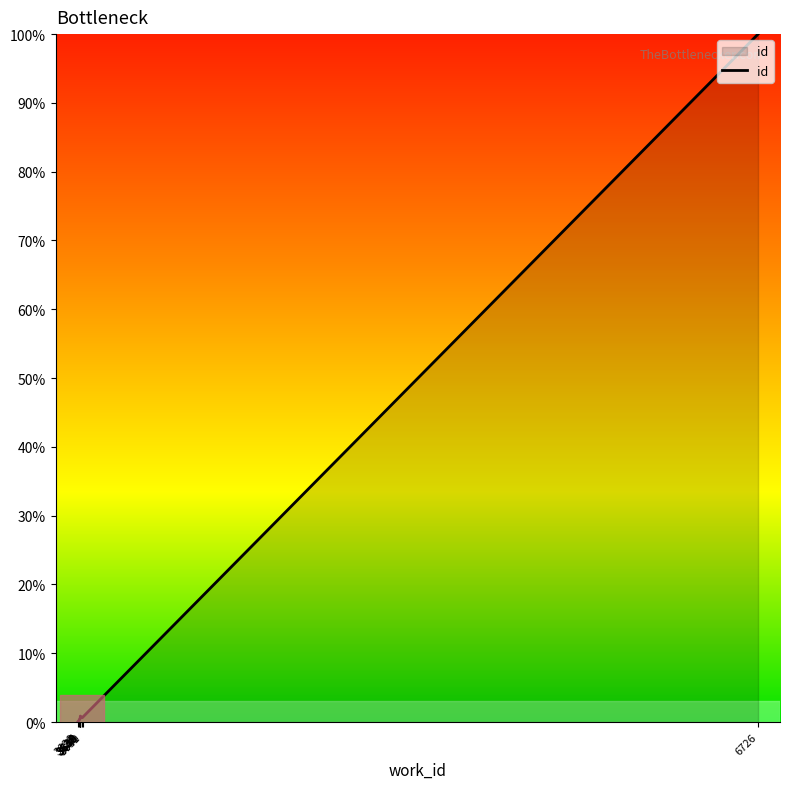

How many lines are shown in the chart?

1